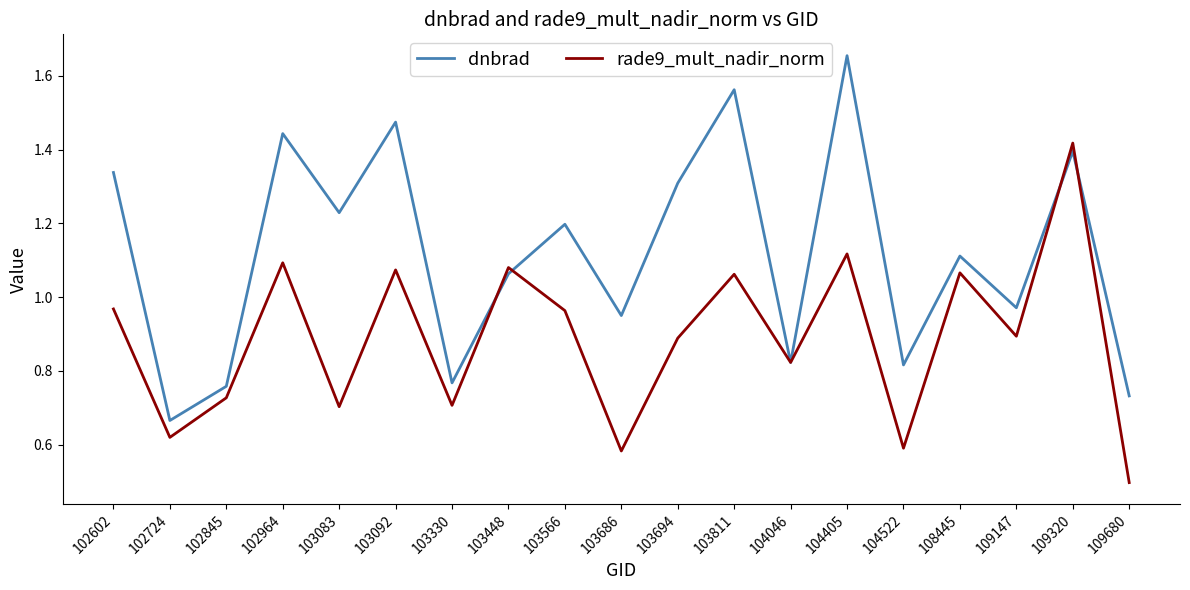

List the series in order of their overall mean, highest first.

dnbrad, rade9_mult_nadir_norm